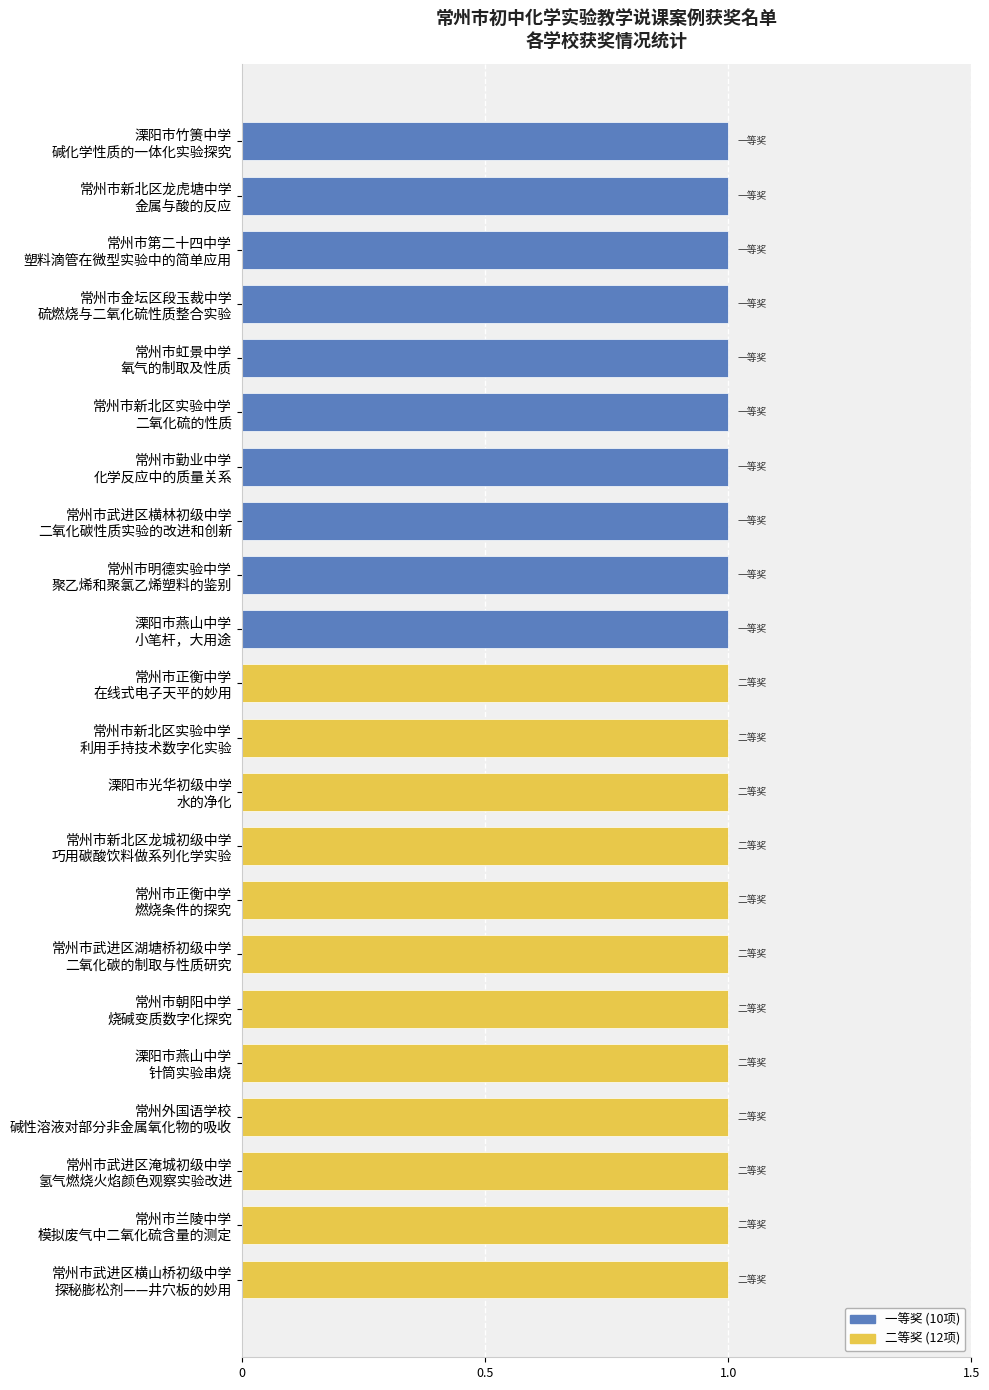

Reading left to right, transcribe all the data shown in this chart.

10	12